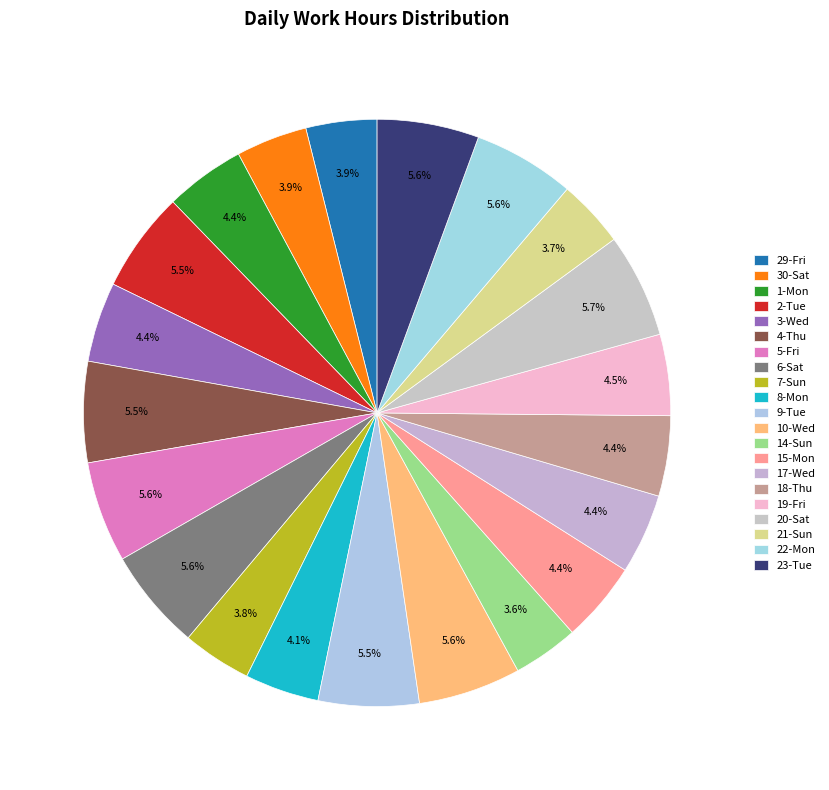

Combined, do 21-Sun and 7-Sun account for over 50%?

No